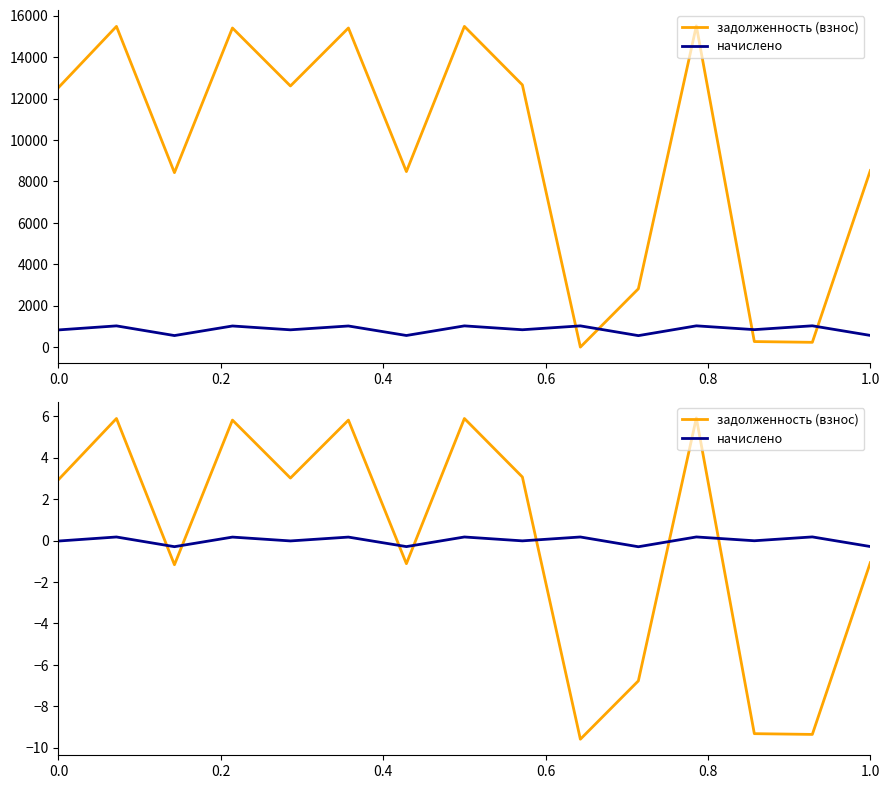

List the series in order of their peak value, highest first.

задолженность (взнос), начислено